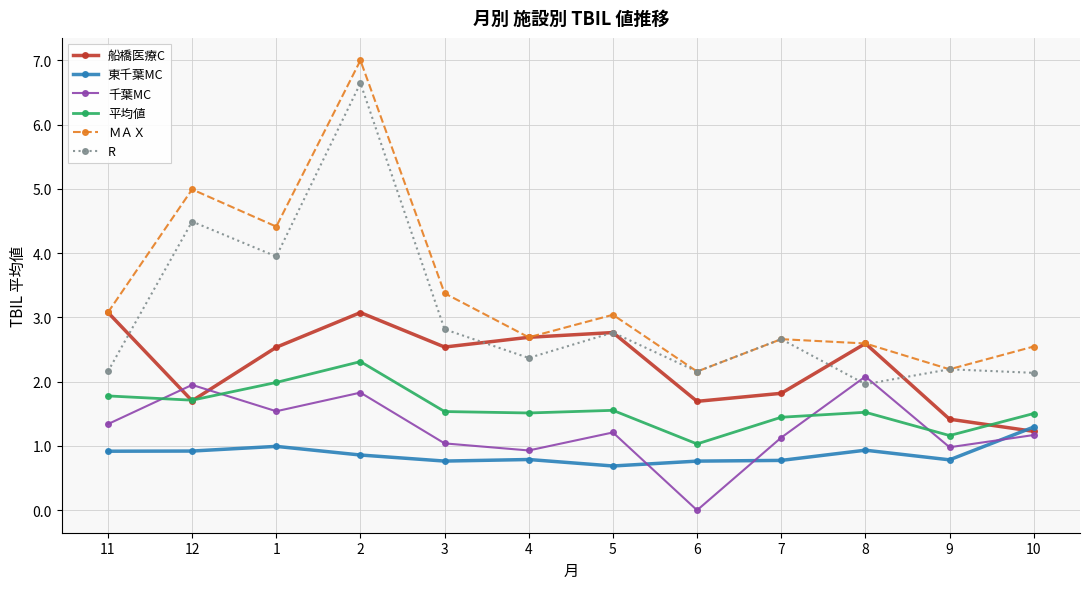

What are all the series names shown in the legend?

船橋医療C, 東千葉MC, 千葉MC, 平均値, ＭＡＸ, R